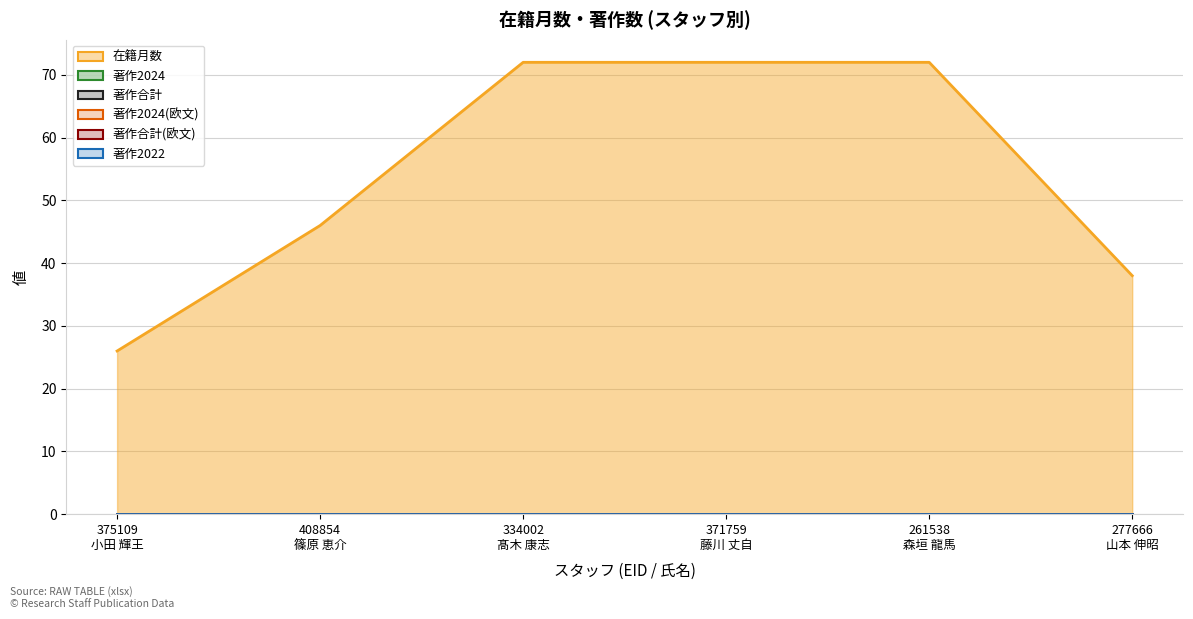

At which category is the sum across all series the highest?

334002
髙木 康志